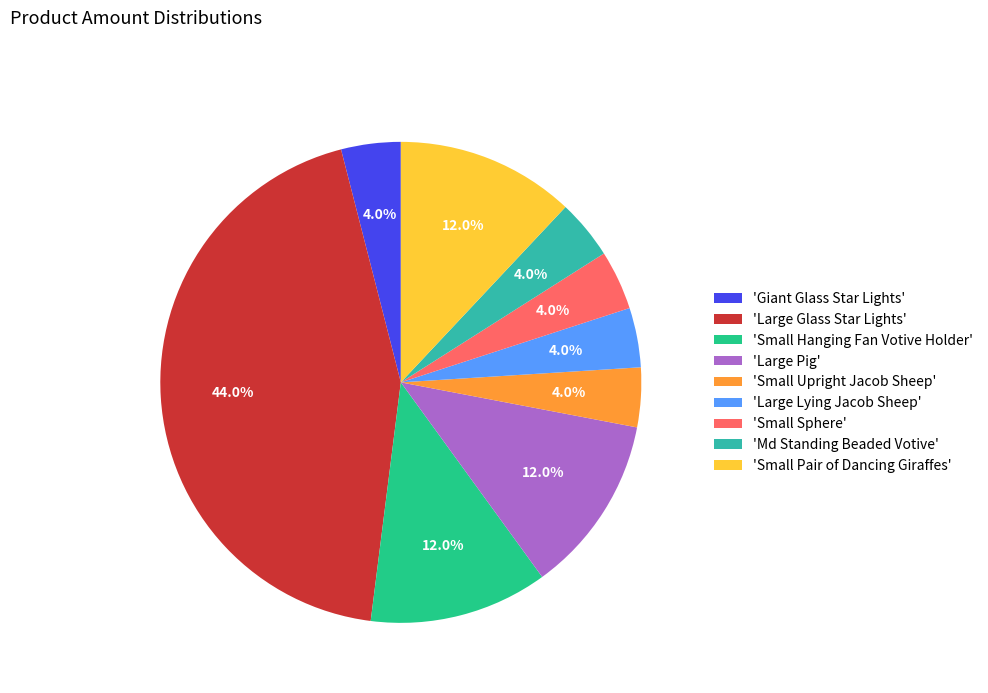

To the nearest percent, what is the average slice percentage?

11%